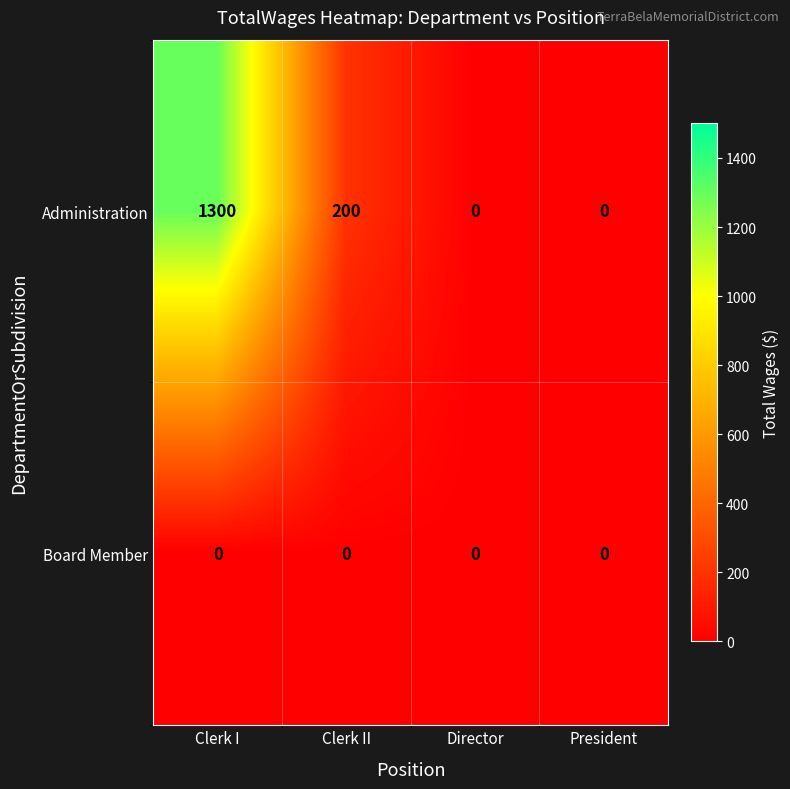

How many values in the Administration series are below 200?

2